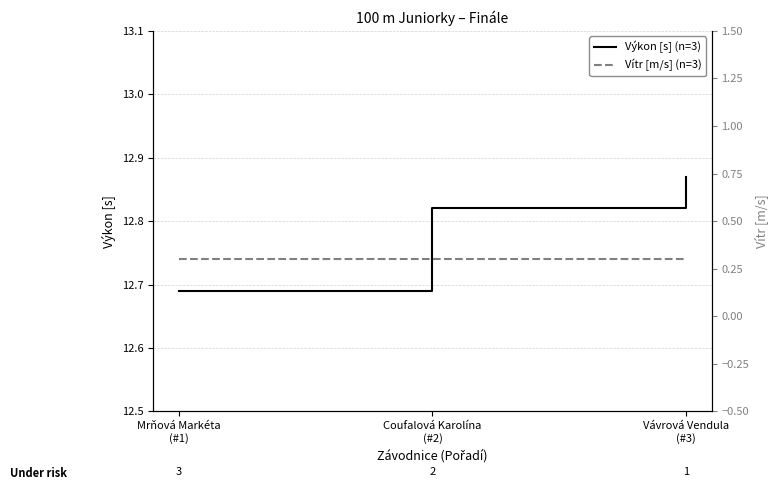

How many lines are shown in the chart?

2